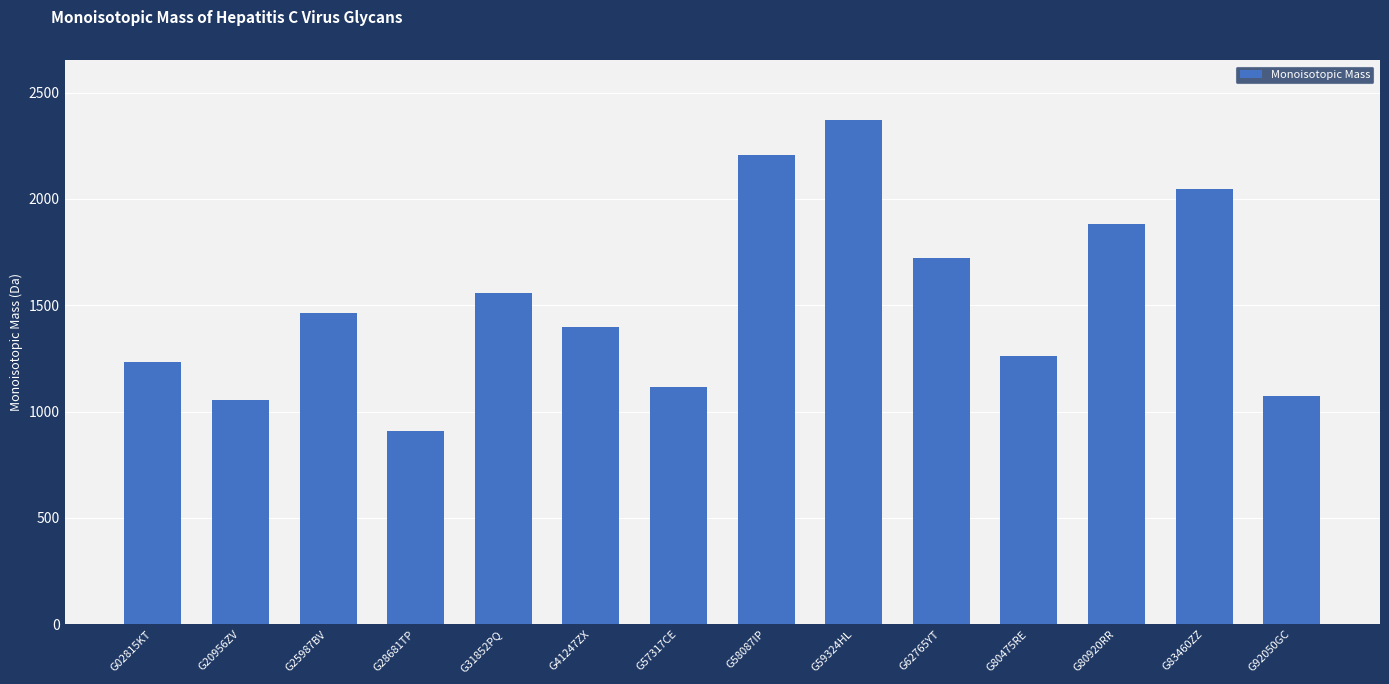

The chart shows a value of 889.5 at G25987BV. True or false?

False